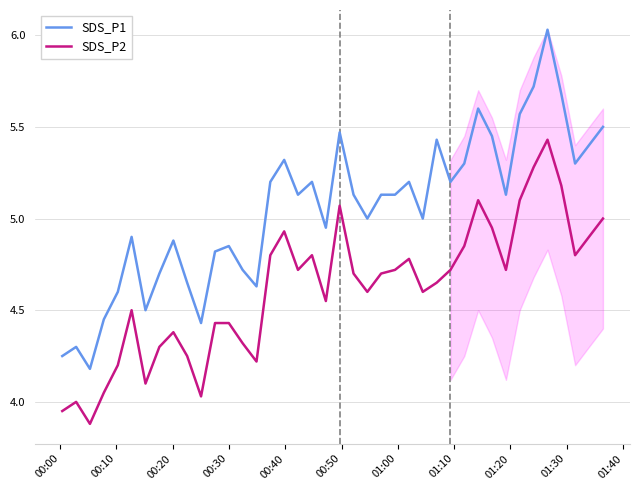

Which series has the largest total across all categories?

SDS_P1